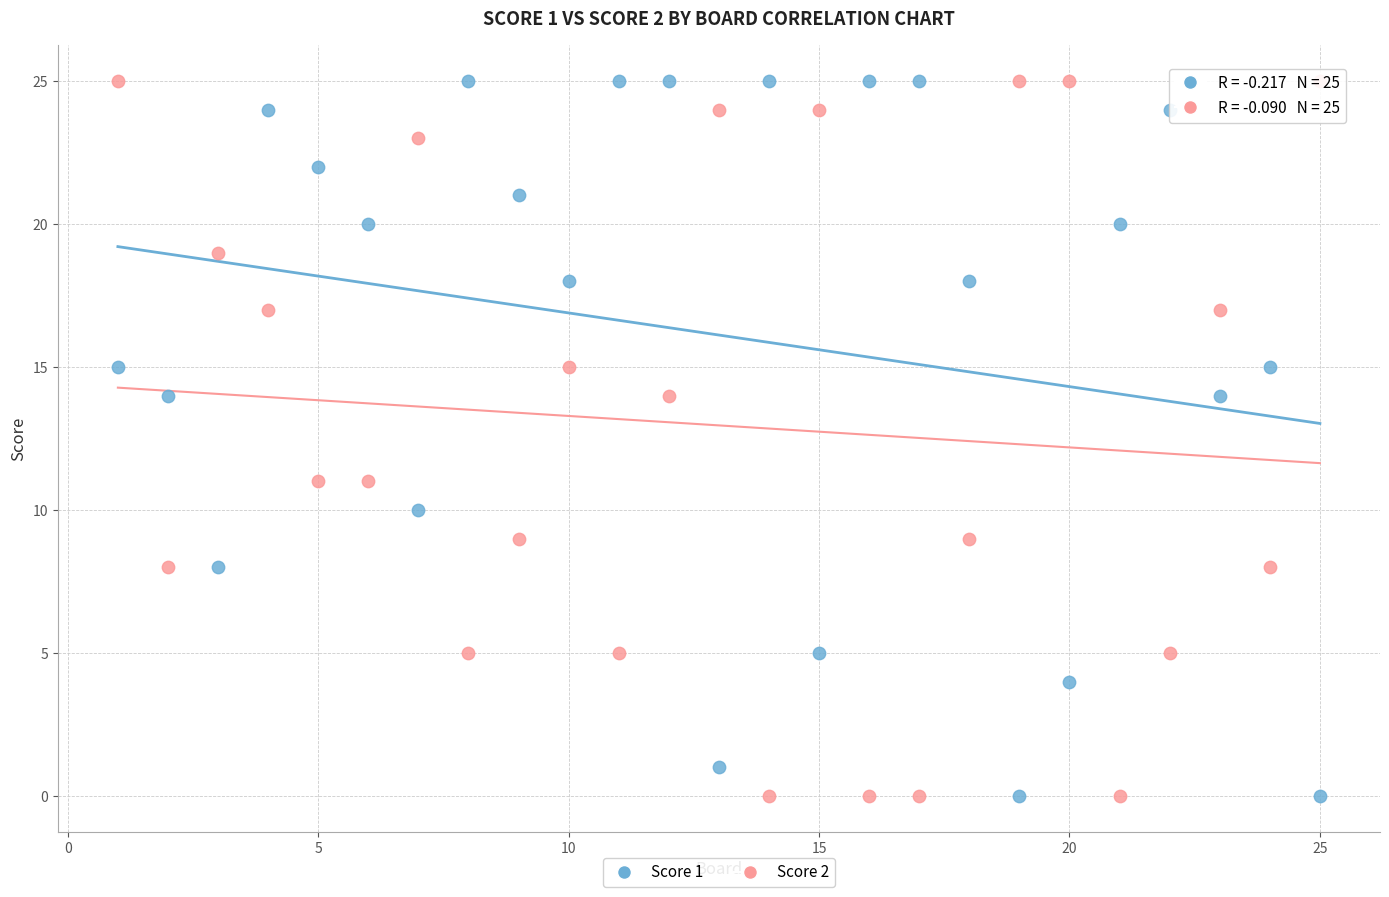

What is the X range (max minus min) for the scatter plot?

24